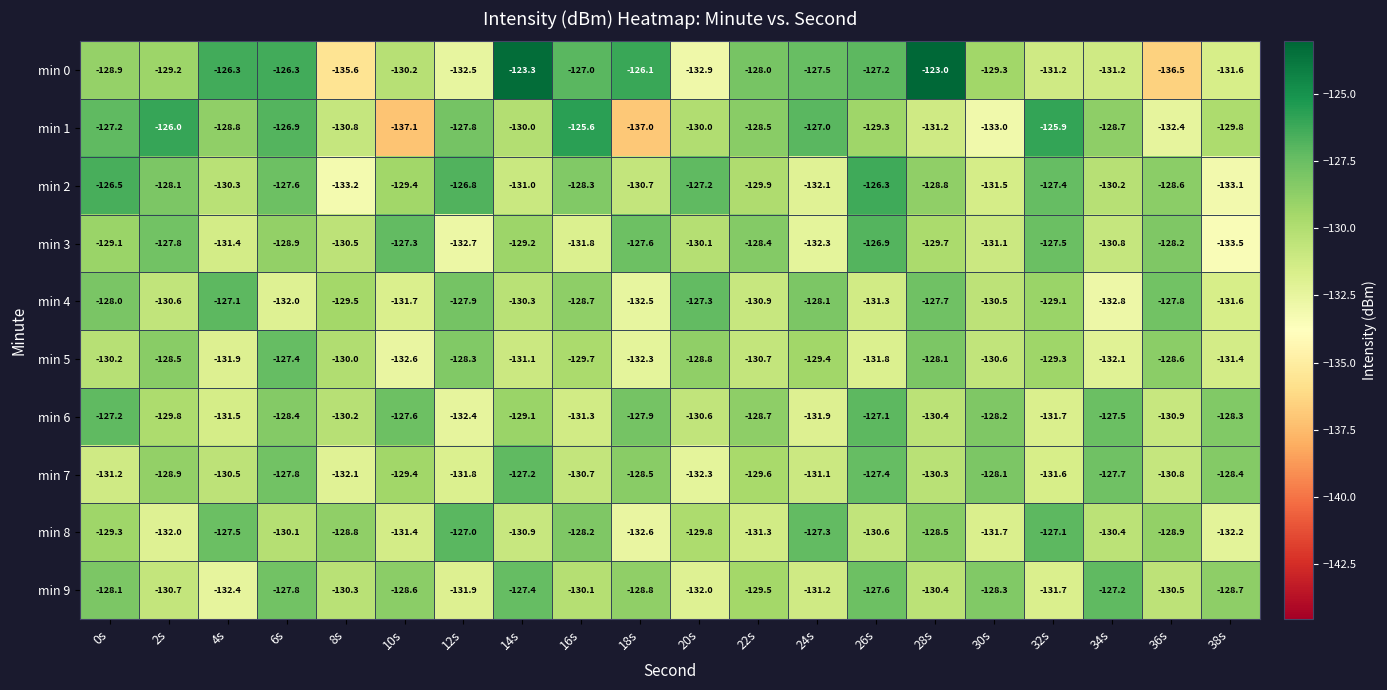

At 2s, list the series in order from smallest to largest.

min 8, min 9, min 4, min 6, min 0, min 7, min 5, min 2, min 3, min 1